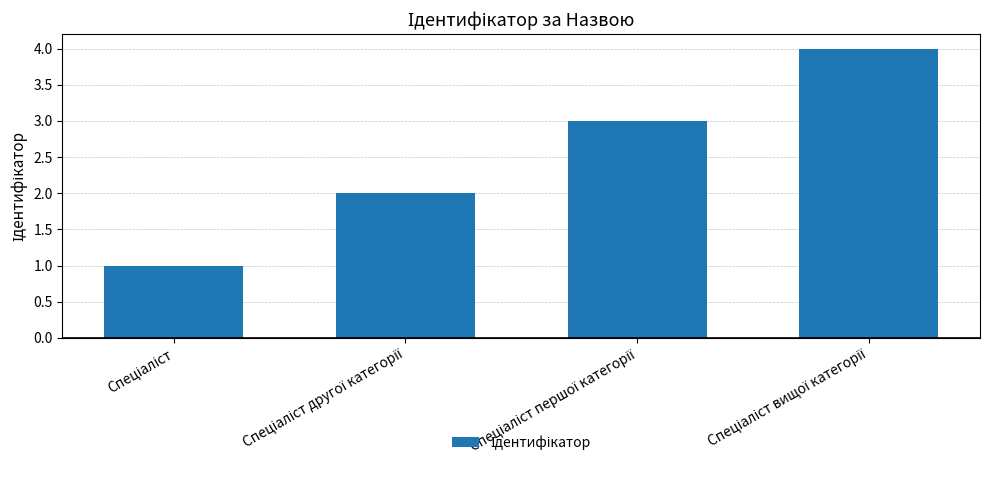

What is the maximum value shown in the chart?

4